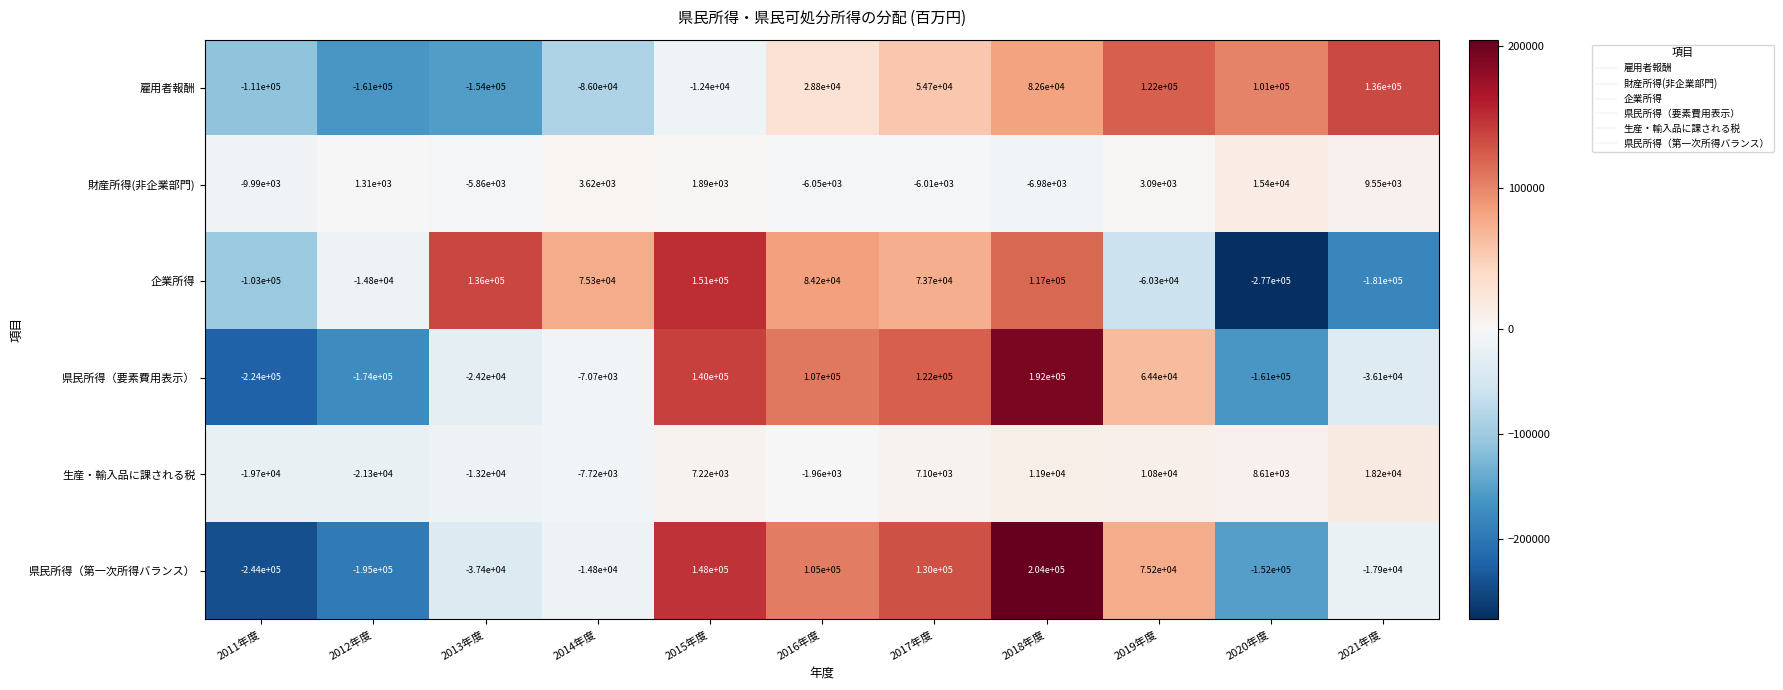

Rank the series at 2018年度 from lowest to highest value.

財産所得(非企業部門), 生産・輸入品に課される税, 雇用者報酬, 企業所得, 県民所得（要素費用表示）, 県民所得（第一次所得バランス）